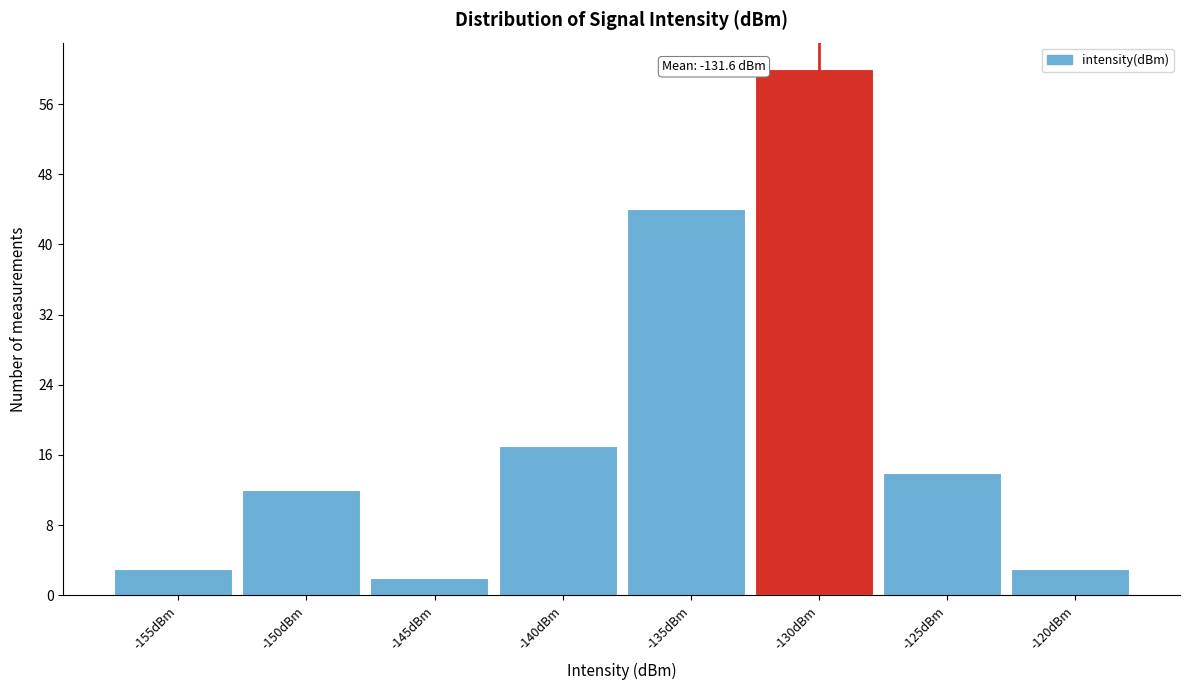

Reading left to right, list all the values displayed in this chart.

-155dBm=3	-150dBm=12	-145dBm=2	-140dBm=17	-135dBm=44	-130dBm=60	-125dBm=14	-120dBm=3